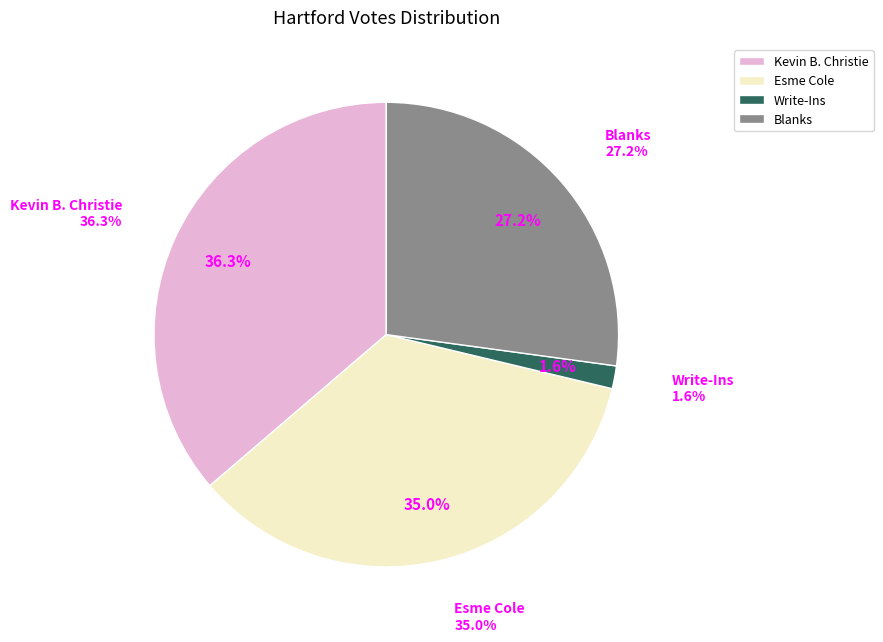

True or false: Kevin B. Christie accounts for 36% of the total.

True